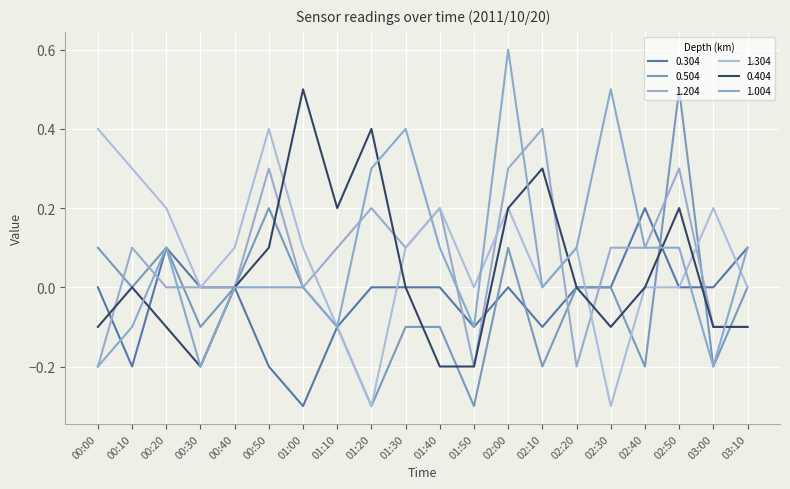

What is the maximum value for 1.204?

0.4